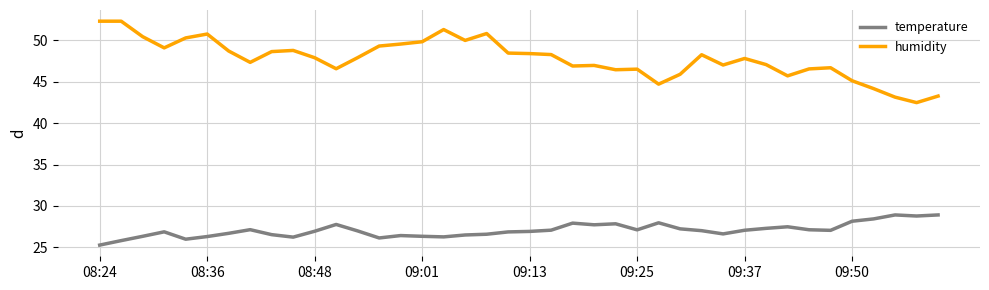

What is the smallest value displayed?

25.3